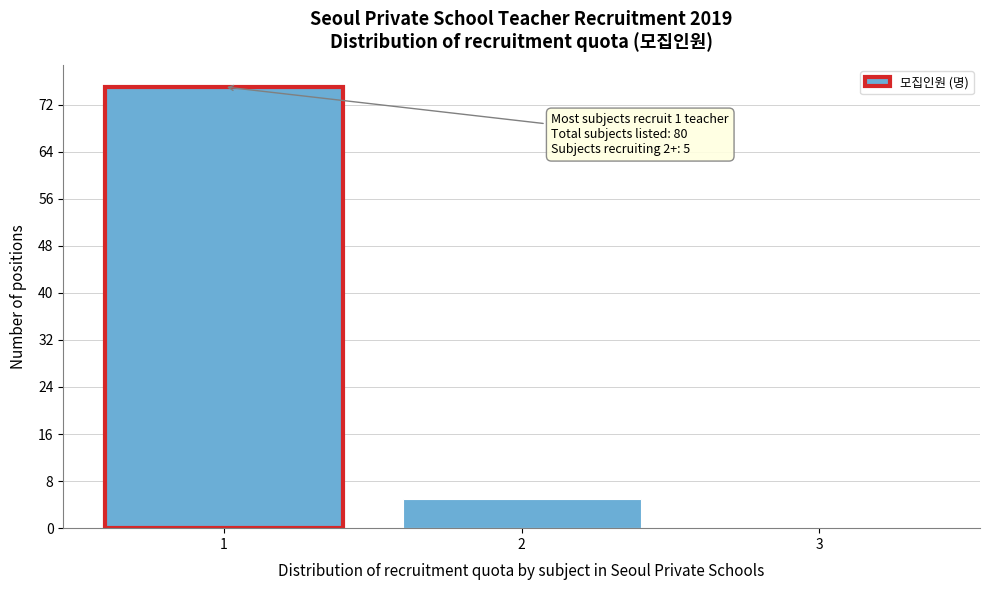

Over which range of the x-axis is the bar tallest?

0.5 to 1.5